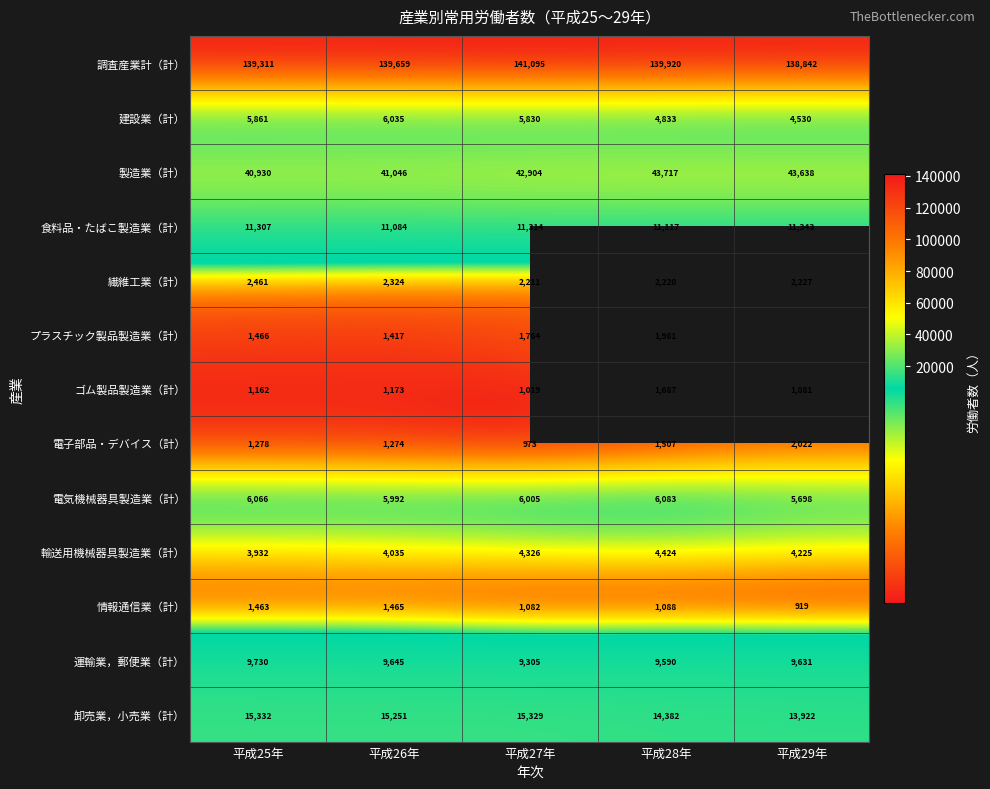

The ゴム製品製造業（計） series shows 2951 at 平成29年. True or false?

False